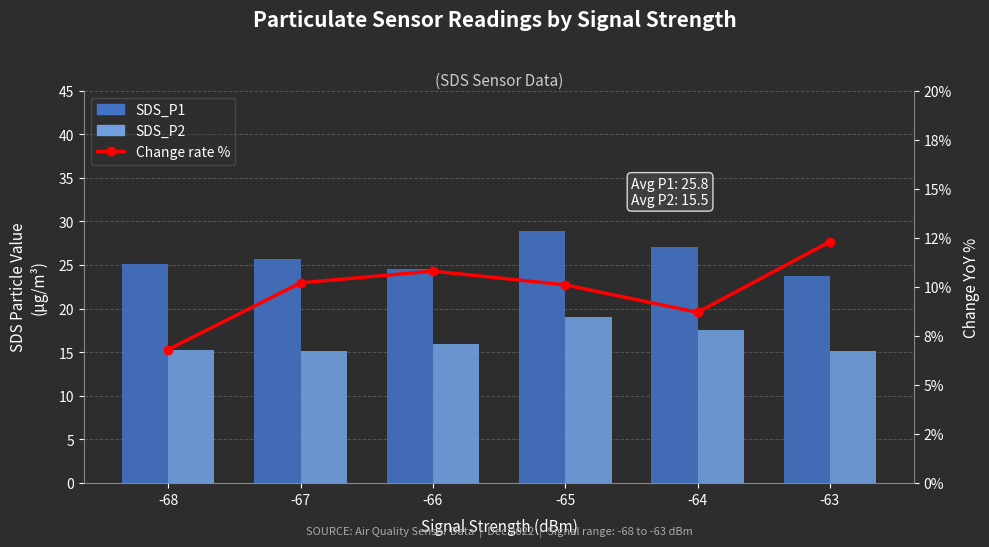

Reading right to left, what are all the values shown in this chart?

SDS_P1: 23.7	27.0	28.9	24.6	25.7	25.1
SDS_P2: 15.2	17.5	19.1	15.9	15.1	15.3
Change rate %: 12.3	8.7	10.1	10.8	10.2	6.8